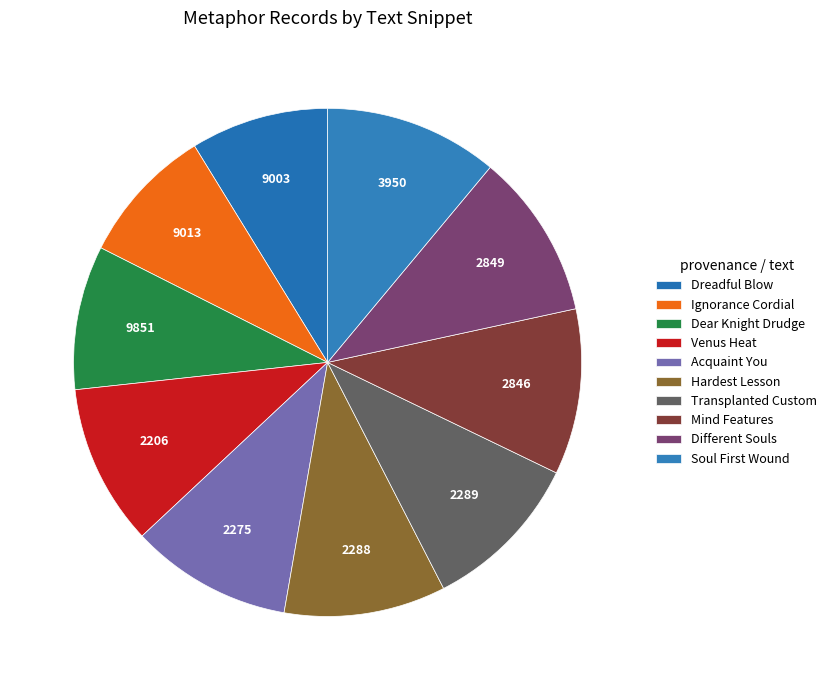

Which has a higher value, Transplanted Custom or Mind Features?

Mind Features